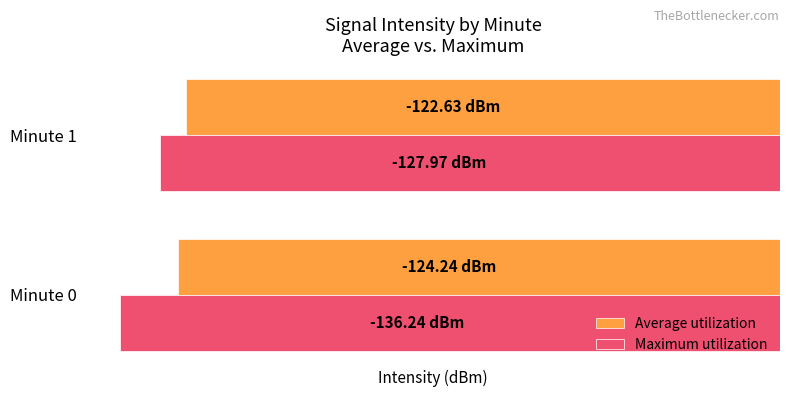

What are all the series names shown in the legend?

Average utilization, Maximum utilization